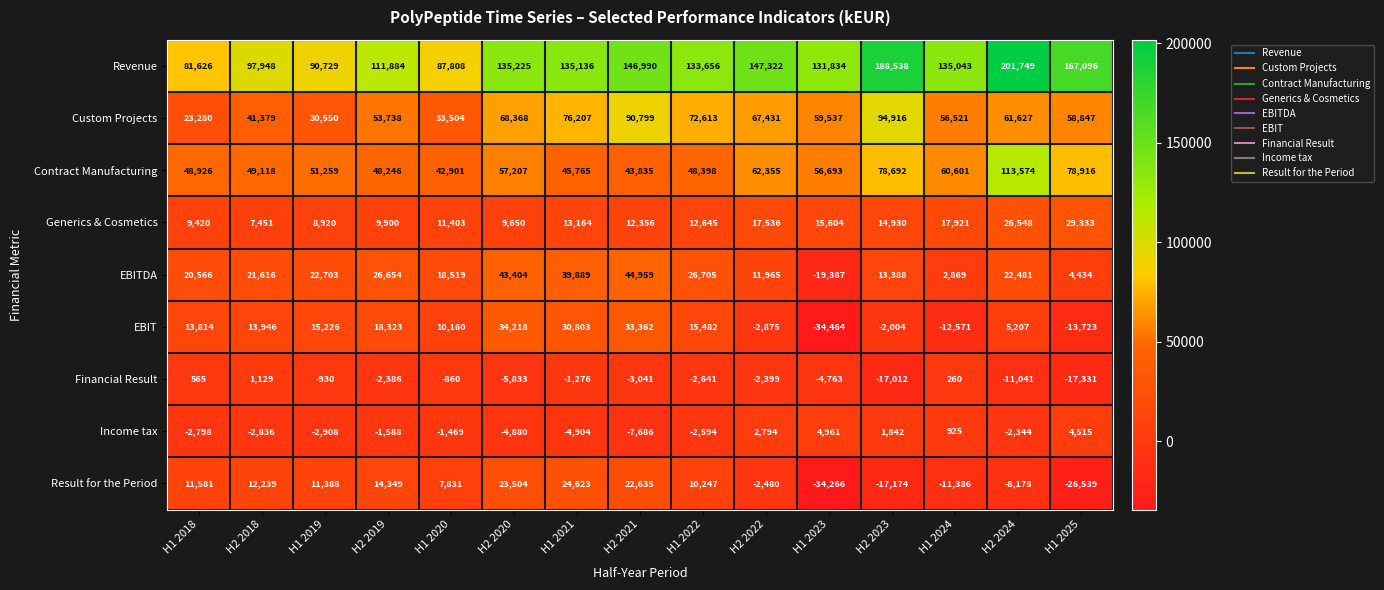

What is the smallest value displayed?

-34464